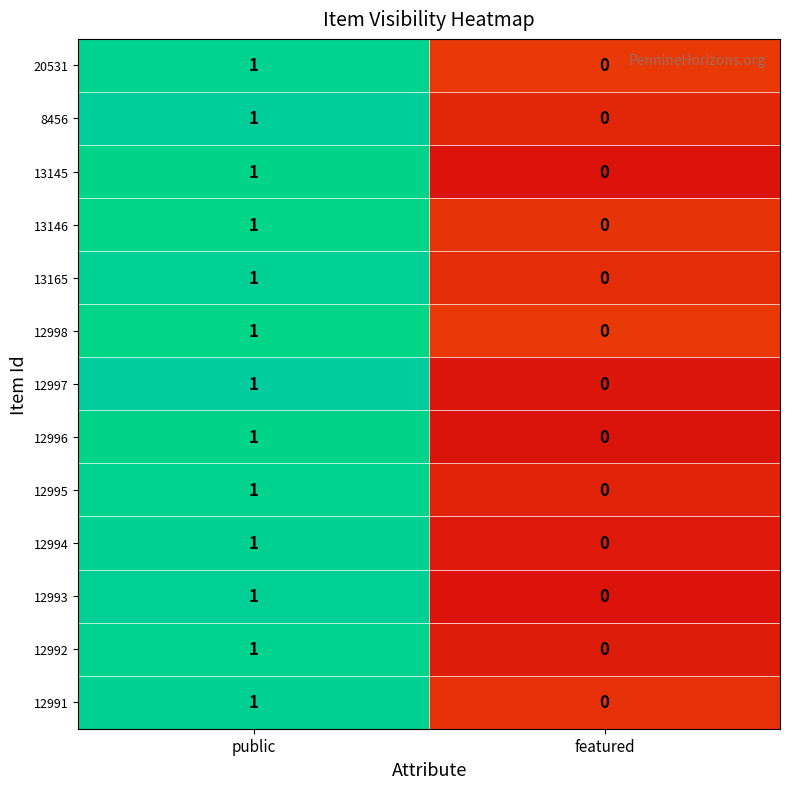

At which category is the sum across all series the highest?

public